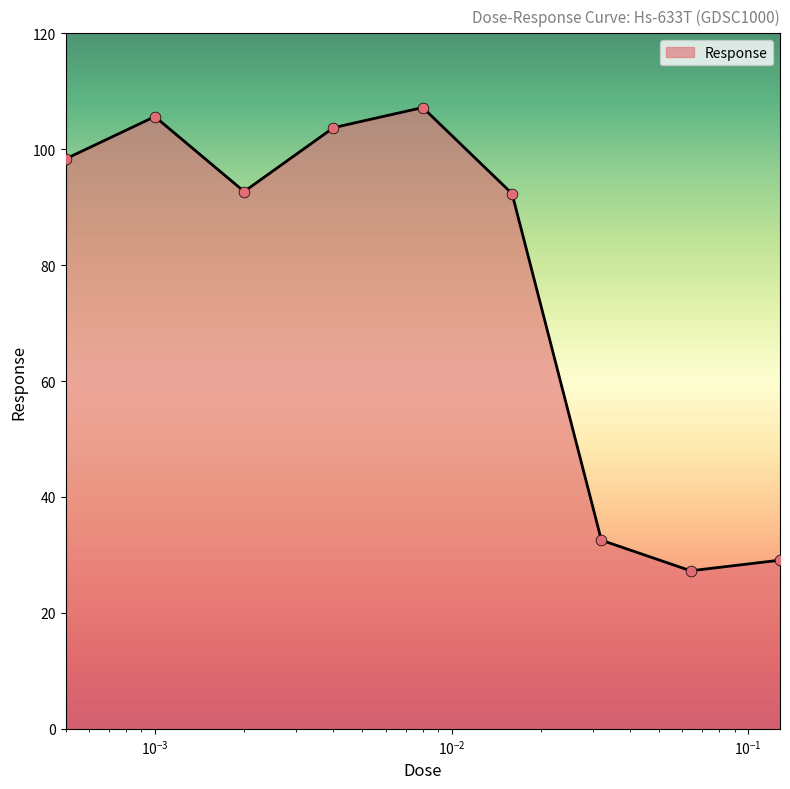

What is the minimum value shown in the chart?

27.3